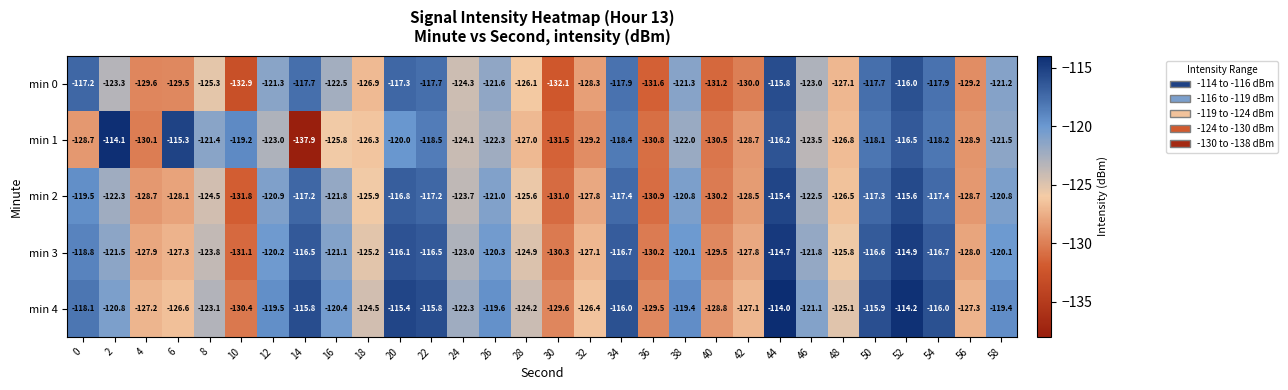

Which label corresponds to the largest value in the chart?

44